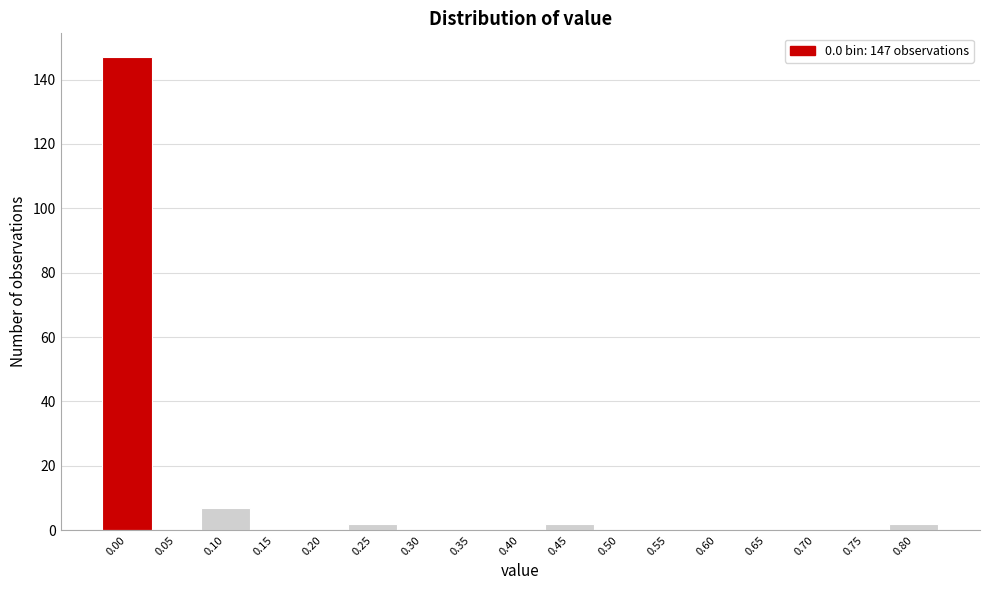

Reading left to right, extract all data points from this chart.

0.00=147	0.05=0	0.10=7	0.15=0	0.20=0	0.25=2	0.30=0	0.35=0	0.40=0	0.45=2	0.50=0	0.55=0	0.60=0	0.65=0	0.70=0	0.75=0	0.80=2